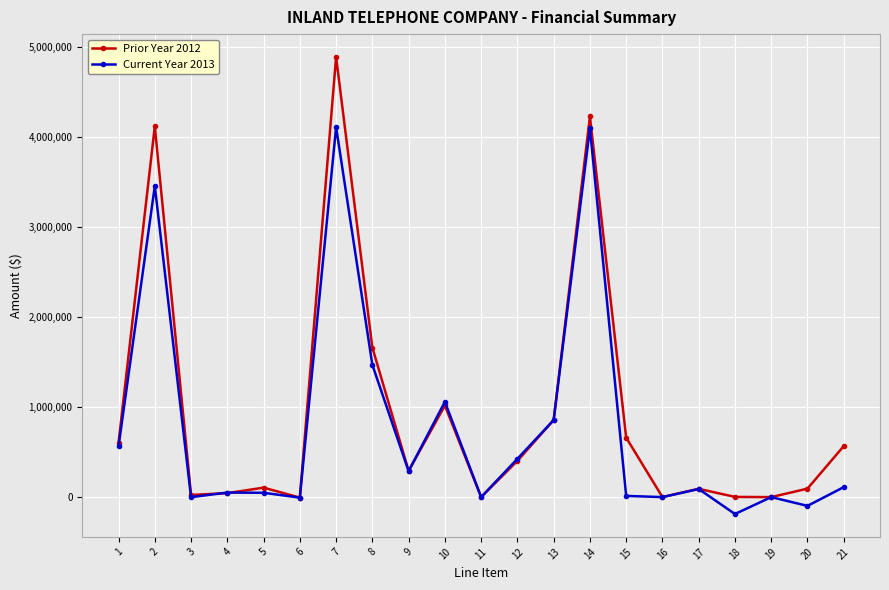

What is the greatest value displayed?

4884940